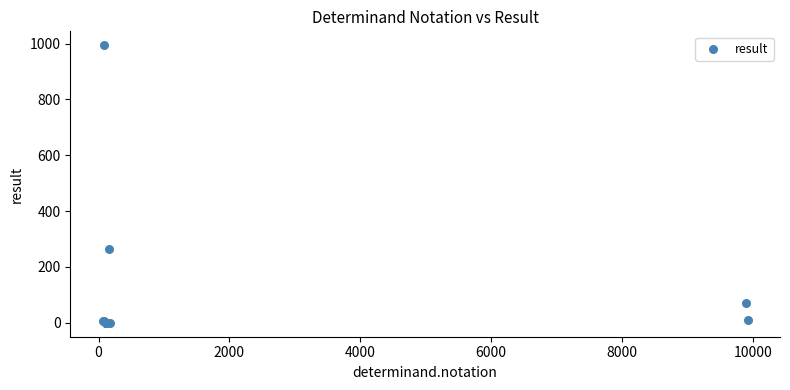

What Y value in the scatter plot is closest to 497?

266.0